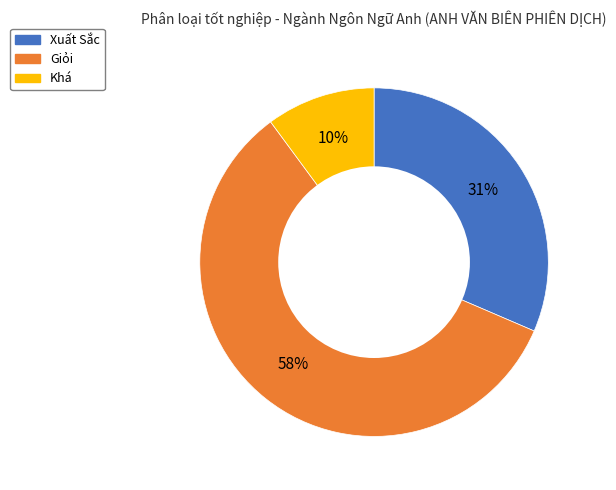

To the nearest percent, what is the difference between the largest and smallest slice percentages?

48%